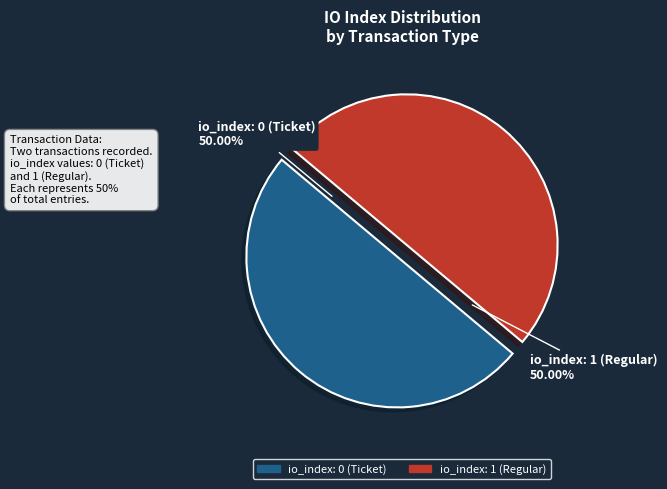

Which category has the biggest portion of the pie?

io_index_1